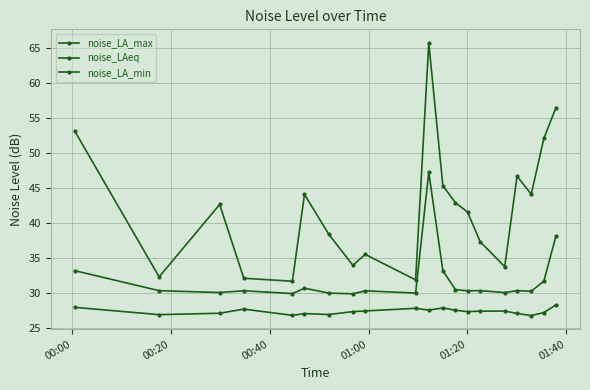

Does the chart have visible grid lines?

Yes